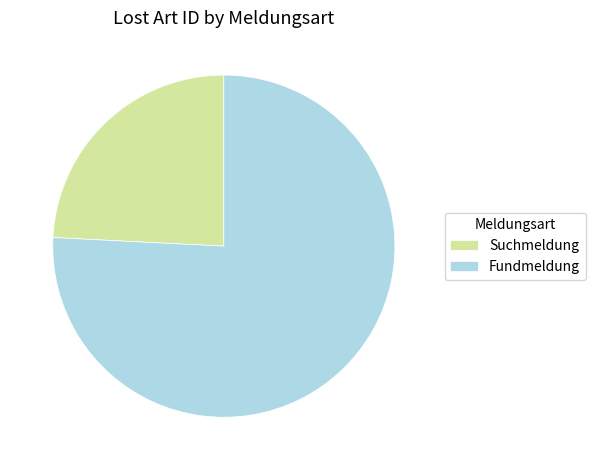

Which slice represents more than half of the pie?

Fundmeldung